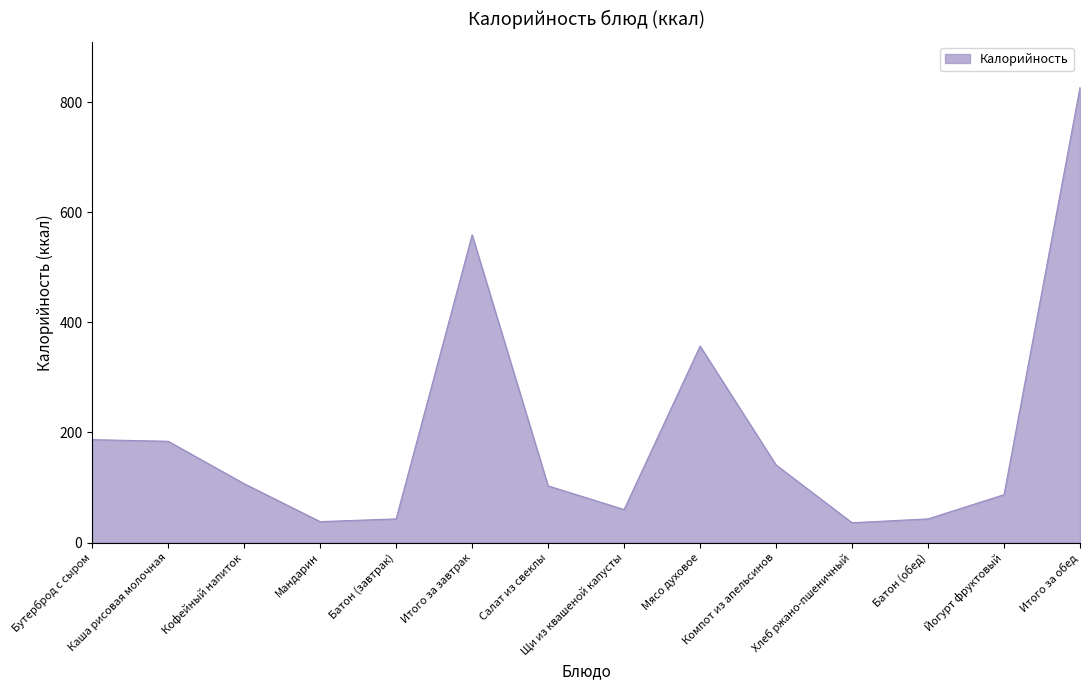

What is the minimum value shown in the chart?

36